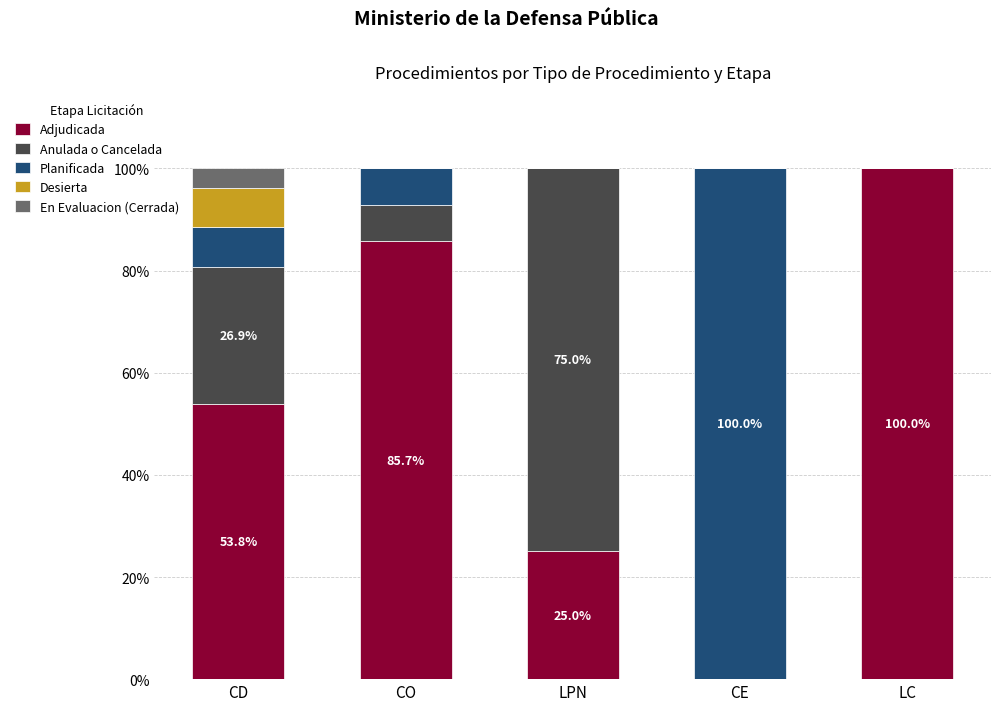

Are the bars grouped side by side (vs. stacked)?

No